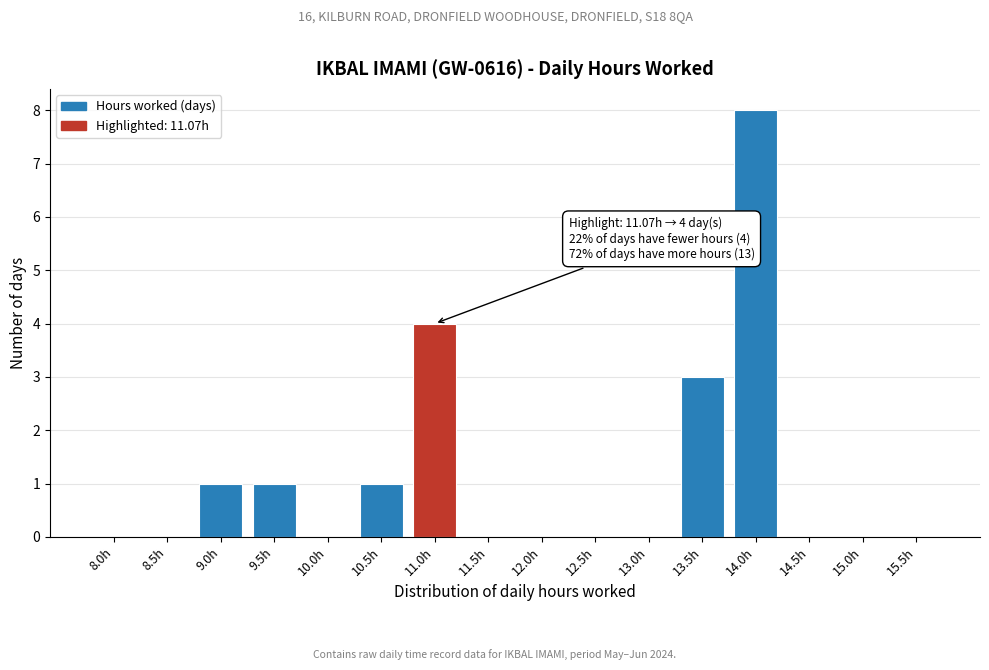

Reading right to left, transcribe all the data shown in this chart.

15.5h=0	15.0h=0	14.5h=0	14.0h=8	13.5h=3	13.0h=0	12.5h=0	12.0h=0	11.5h=0	11.0h=4	10.5h=1	10.0h=0	9.5h=1	9.0h=1	8.5h=0	8.0h=0